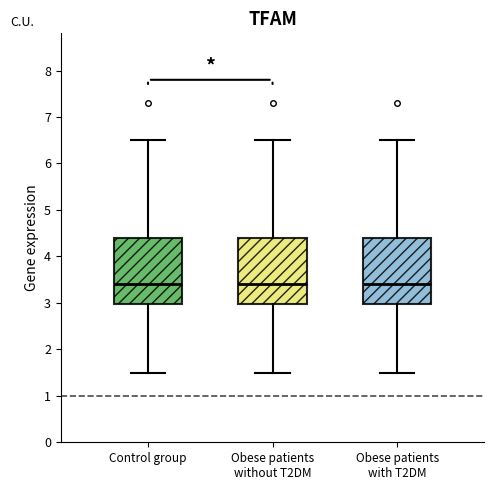

Where does the lower whisker of the box for Obese patients without T2DM end on the y-axis? The values are not printed on the chart, so give them approximately, as read against the axis.

1.5